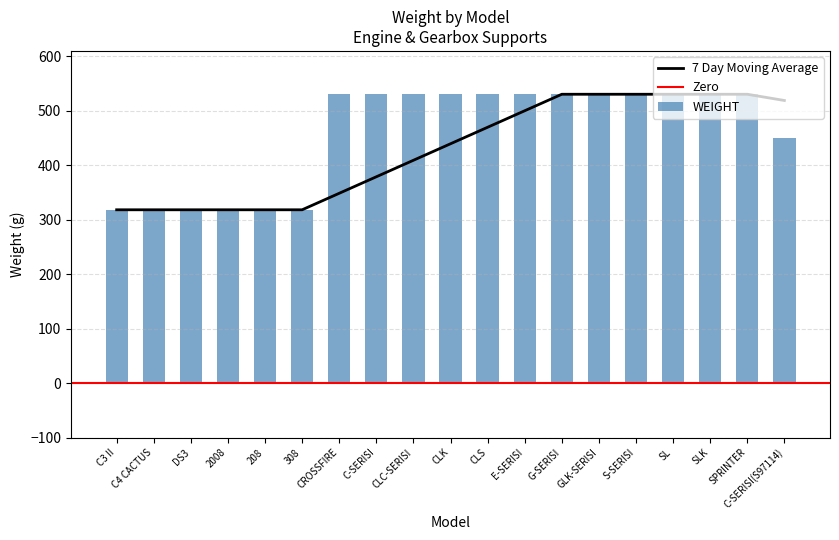

Rank the categories by value from highest to lowest.

CROSSFIRE, C-SERISI, CLC-SERISI, CLK, CLS, E-SERISI, G-SERISI, GLK-SERISI, S-SERISI, SL, SLK, SPRINTER, C-SERISI(S97114), C3 II, C4 CACTUS, DS3, 2008, 208, 308